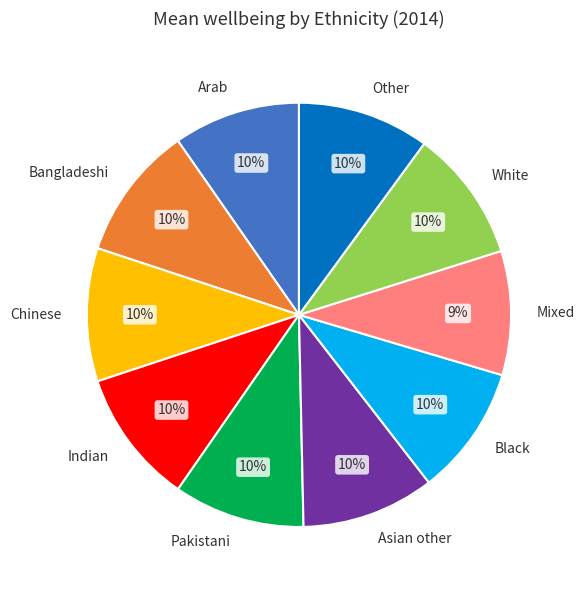

To the nearest percent, what percentage of the pie is Asian other?

10%